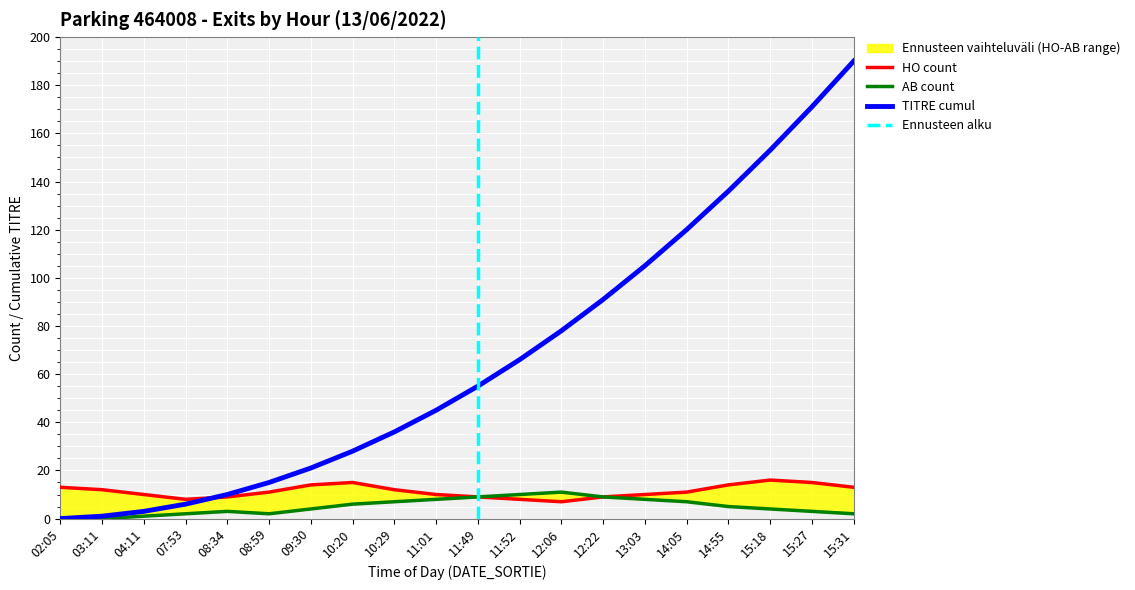

Reading left to right, transcribe all the data shown in this chart.

HO count: 02:05=13	03:11=12	04:11=10	07:53=8	08:34=9	08:59=11	09:30=14	10:20=15	10:29=12	11:01=10	11:49=9	11:52=8	12:06=7	12:22=9	13:03=10	14:05=11	14:55=14	15:18=16	15:27=15	15:31=13
AB count: 02:05=0	03:11=0	04:11=1	07:53=2	08:34=3	08:59=2	09:30=4	10:20=6	10:29=7	11:01=8	11:49=9	11:52=10	12:06=11	12:22=9	13:03=8	14:05=7	14:55=5	15:18=4	15:27=3	15:31=2
TITRE cumul: 02:05=0	03:11=1	04:11=3	07:53=6	08:34=10	08:59=15	09:30=21	10:20=28	10:29=36	11:01=45	11:49=55	11:52=66	12:06=78	12:22=91	13:03=105	14:05=120	14:55=136	15:18=153	15:27=171	15:31=190